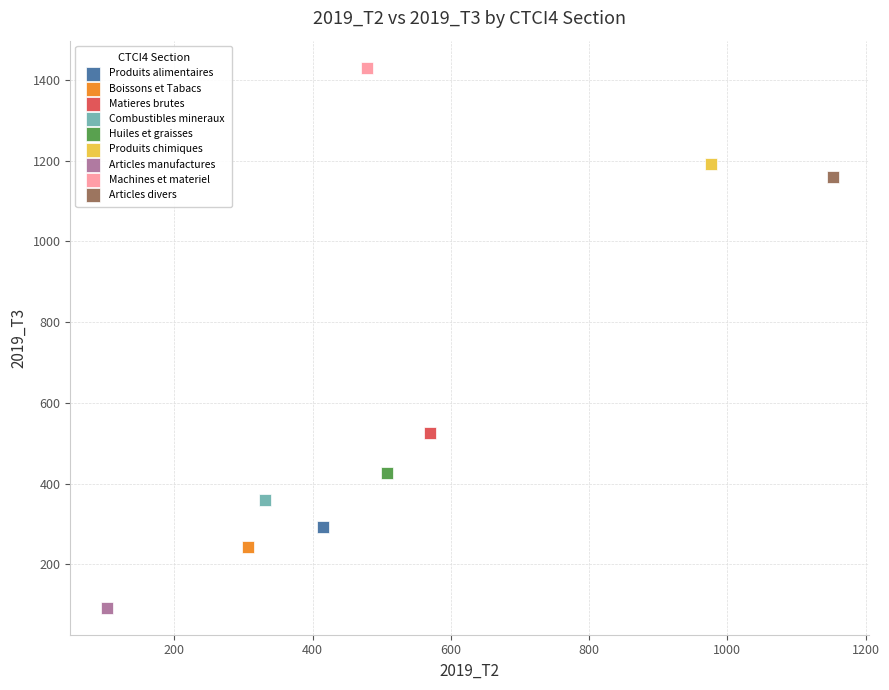

What are all the series names shown in the legend?

Produits alimentaires, Boissons et Tabacs, Matieres brutes, Combustibles mineraux, Huiles et graisses, Produits chimiques, Articles manufactures, Machines et materiel, Articles divers